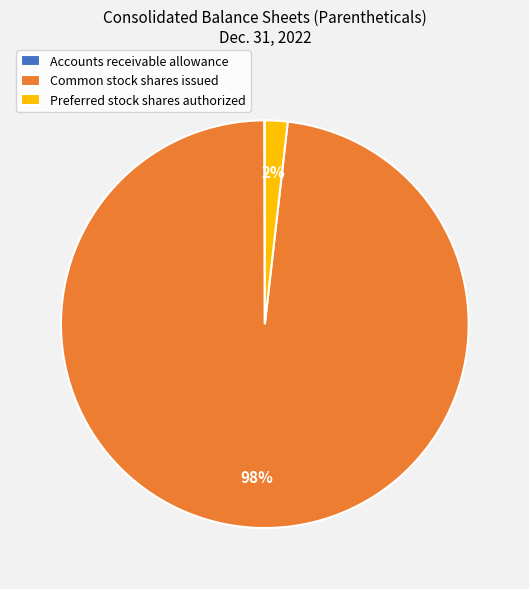

Is there any slice that represents more than half of the pie?

Yes